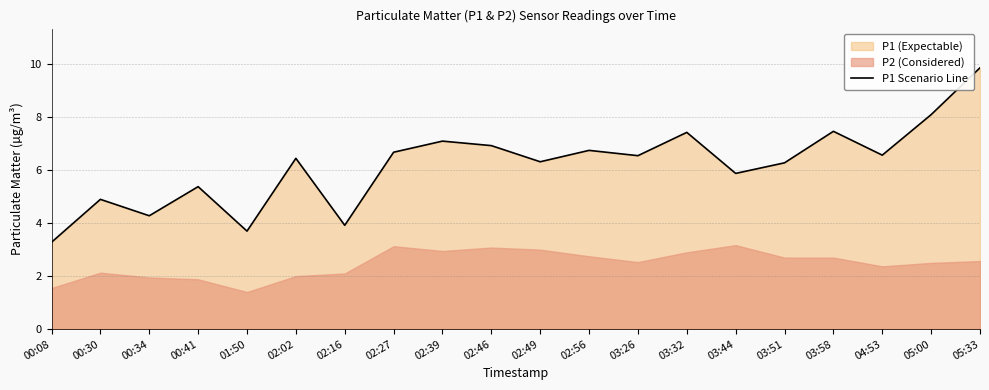

Is it true that the value at 03:44 is 8.9?

False